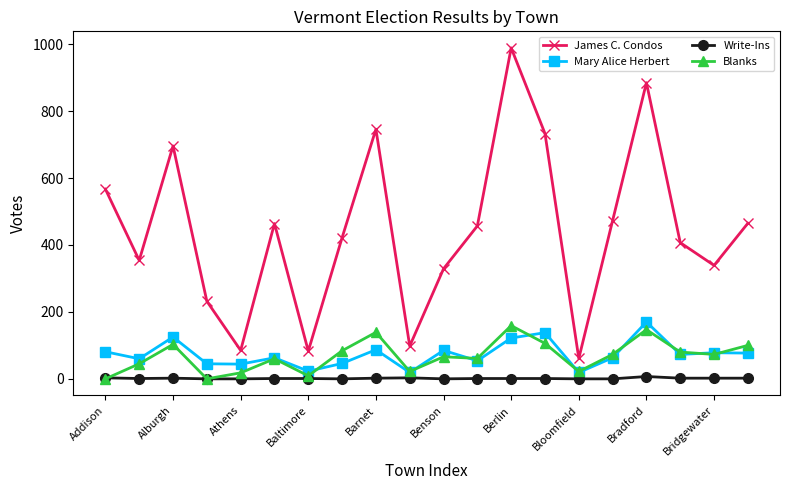

True or false: Blanks has more than 2 interior local peaks.

True